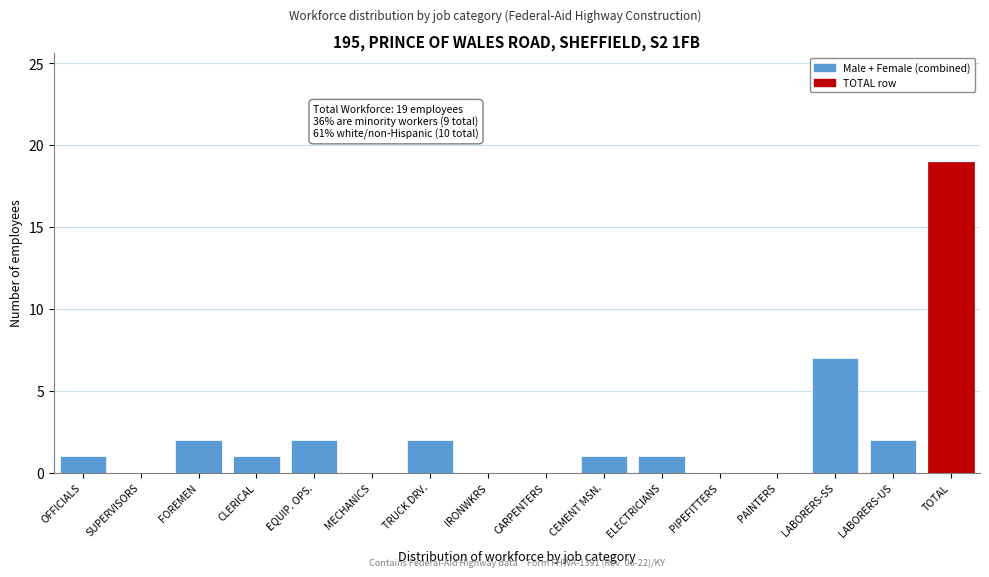

Reading left to right, list all the values displayed in this chart.

OFFICIALS=1	SUPERVISORS=0	FOREMEN=2	CLERICAL=1	EQUIP. OPS.=2	MECHANICS=0	TRUCK DRV.=2	IRONWKRS=0	CARPENTERS=0	CEMENT MSN.=1	ELECTRICIANS=1	PIPEFITTERS=0	PAINTERS=0	LABORERS-SS=7	LABORERS-US=2	TOTAL=19